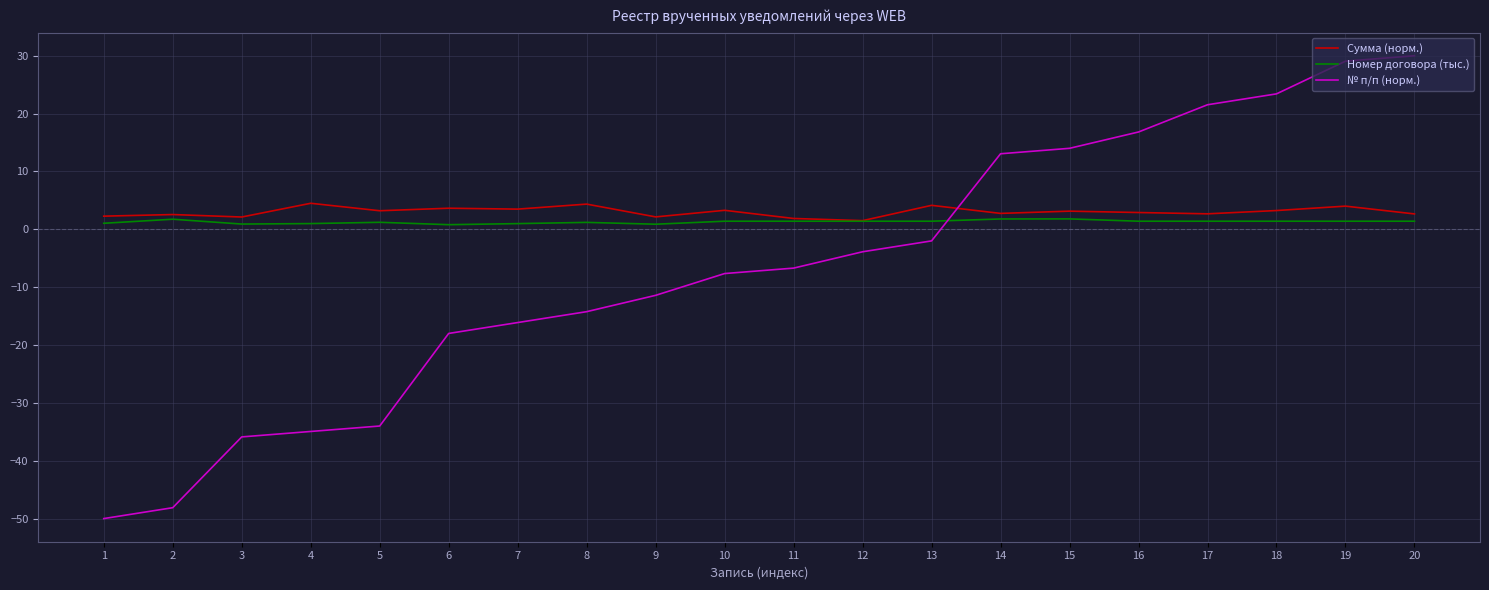

What is the maximum value for № п/п (норм.)?

30.0